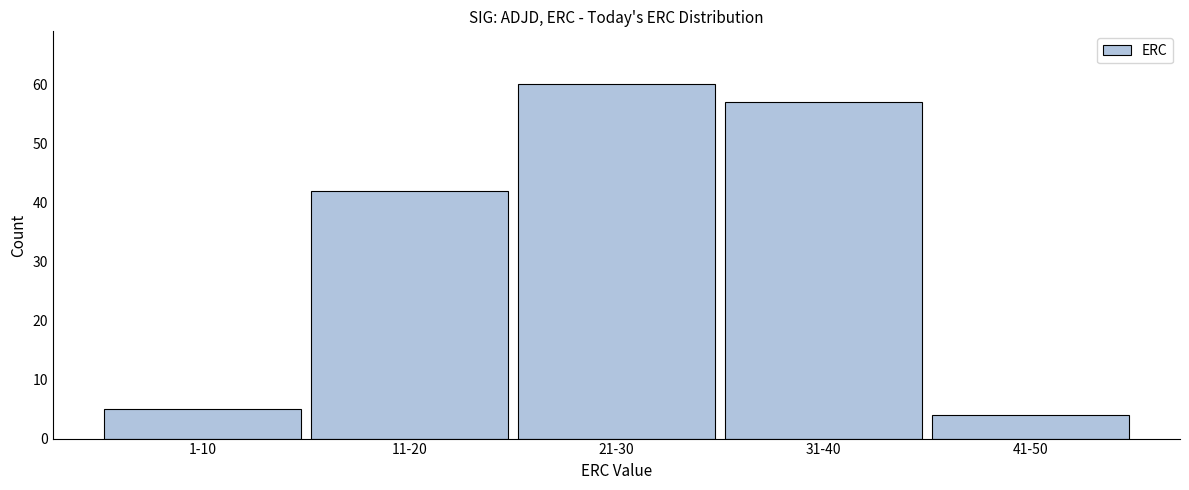

Reading right to left, list all the values displayed in this chart.

41-50=4	31-40=57	21-30=60	11-20=42	1-10=5